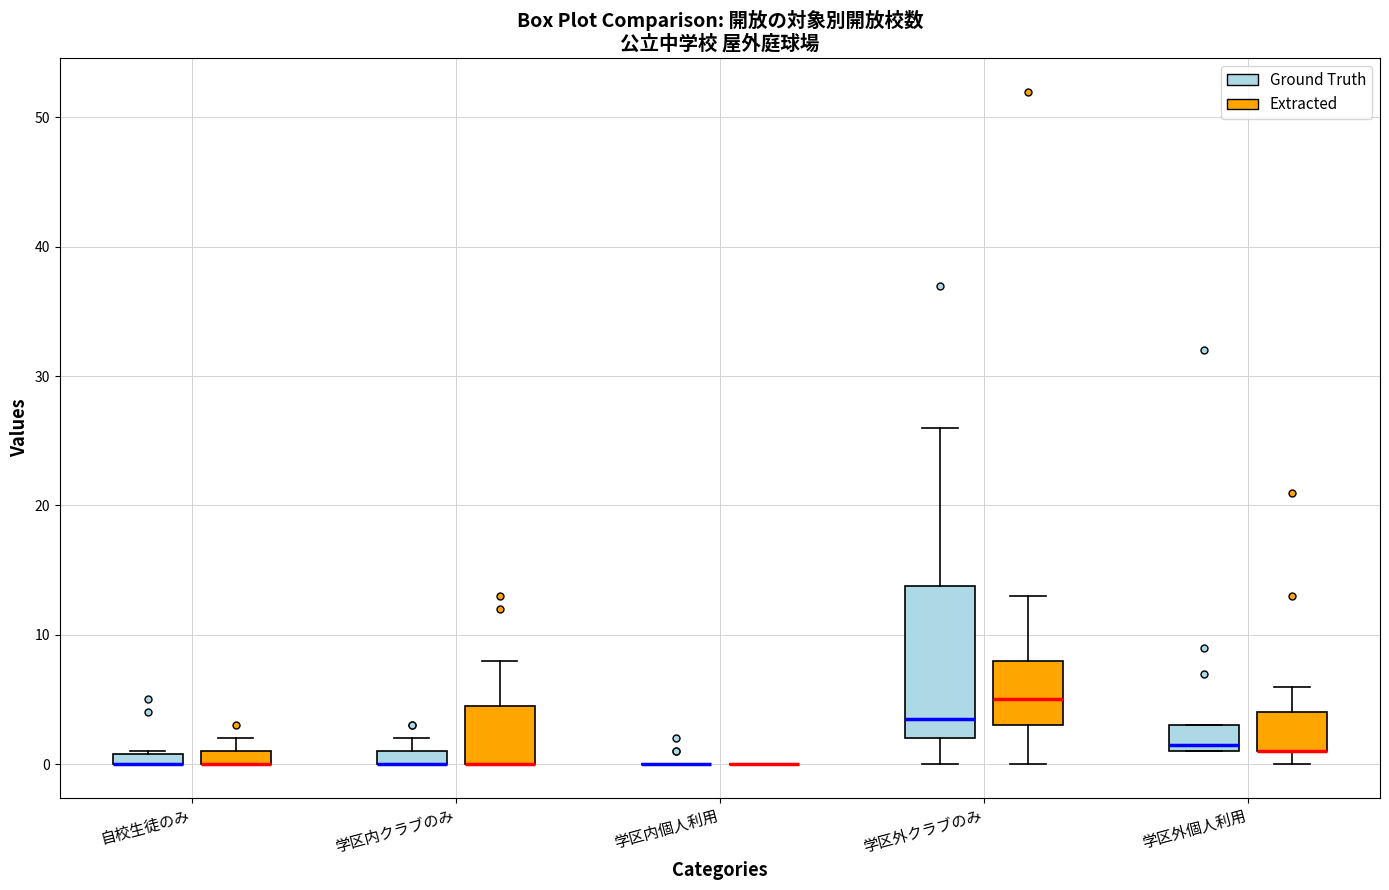

Where is the upper edge of the box for 自校生徒のみ (Extracted) on the y-axis? The values are not printed on the chart, so give them approximately, as read against the axis.

1